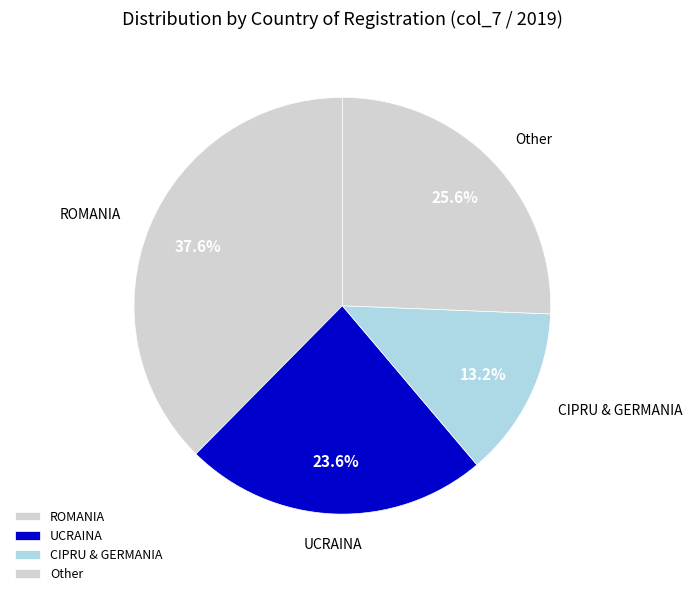

Combined, do UCRAINA and ROMANIA account for over 50%?

Yes